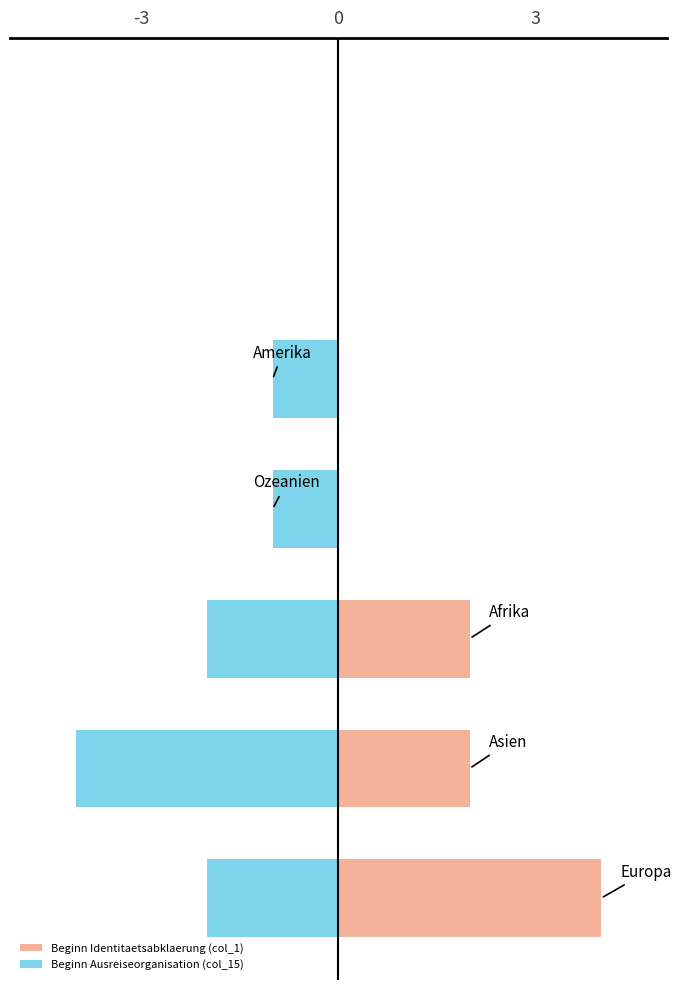

Is it true that Beginn Ausreiseorganisation (col_15) equals -1 at -3?

False